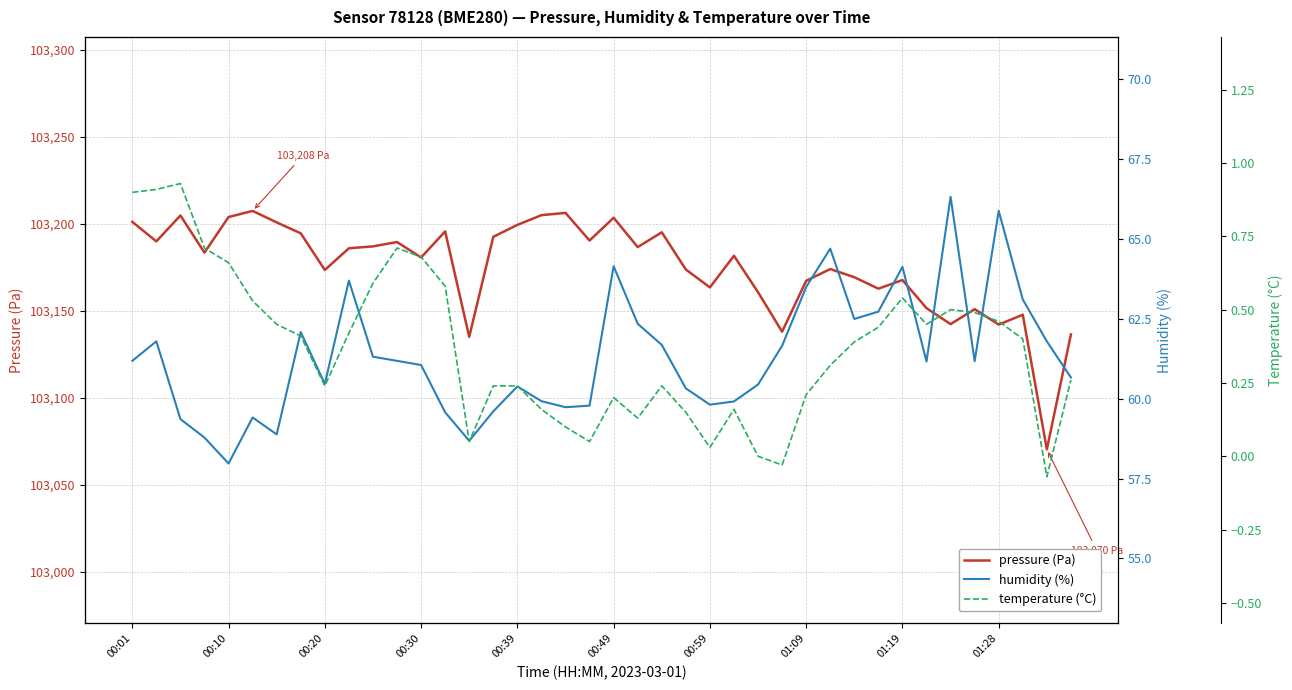

True or false: humidity (%) has more than 2 interior local peaks.

True